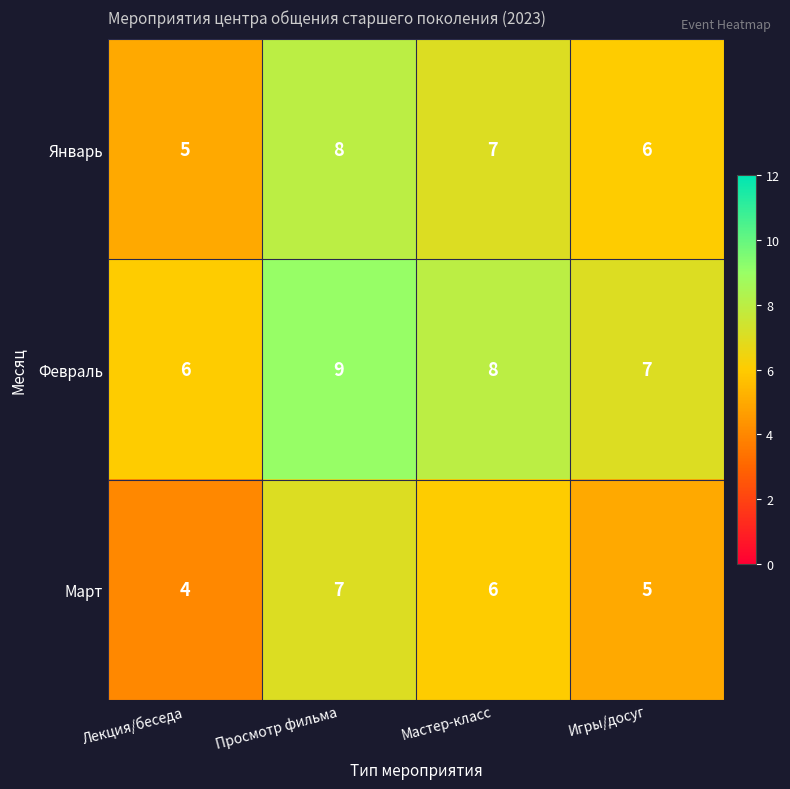

What is the total value across all series at Игры/досуг?

18